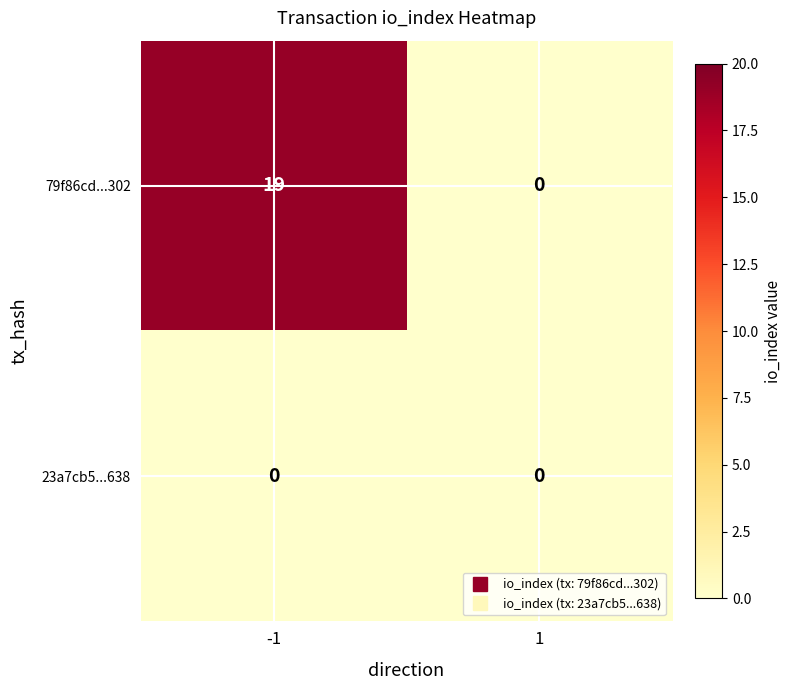

Reading left to right, transcribe all the data shown in this chart.

79f86cd...302: -1=19	1=0
23a7cb5...638: -1=0	1=0